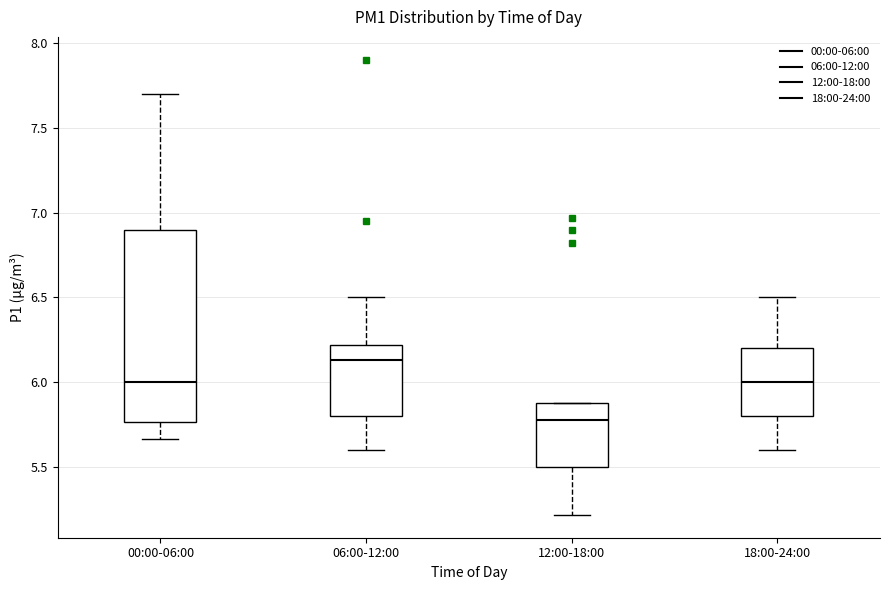

Comparing the boxes themselves (not the whiskers), which one is the tallest?

00:00-06:00